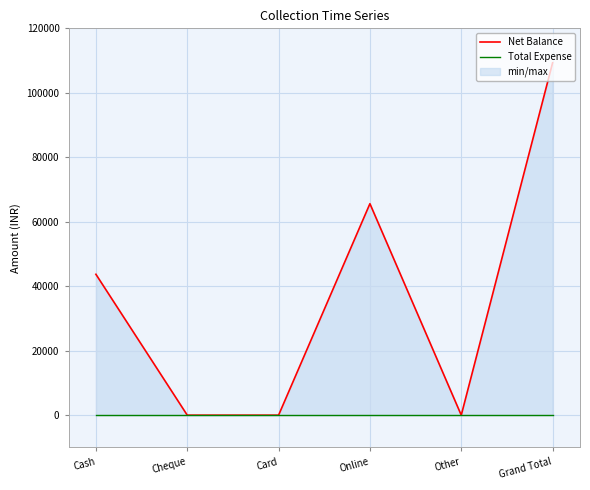

At which label is Net Balance closest to 54650?

Cash